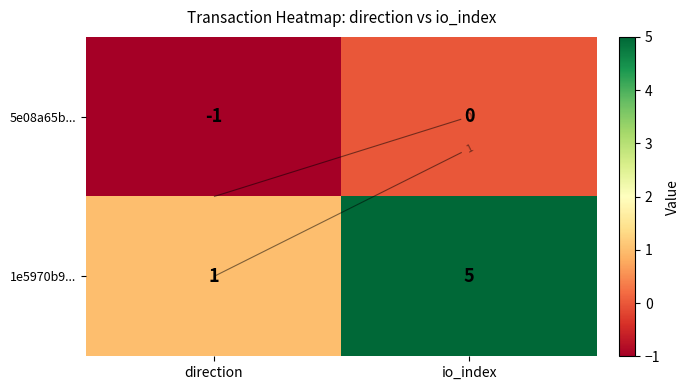

The 5e08a65b... series shows 0 at io_index. True or false?

False